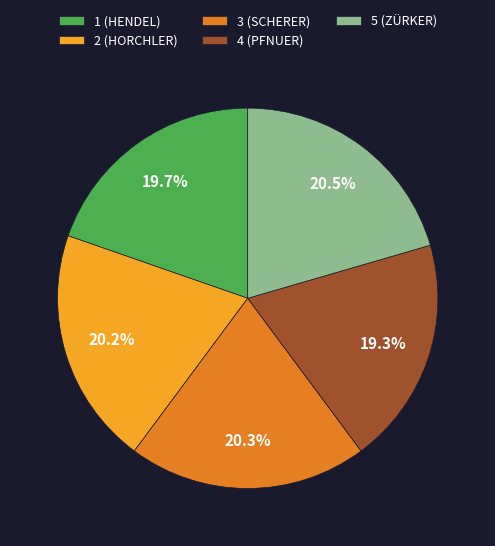

Combined, do 2 (HORCHLER) and 1 (HENDEL) account for over 50%?

No